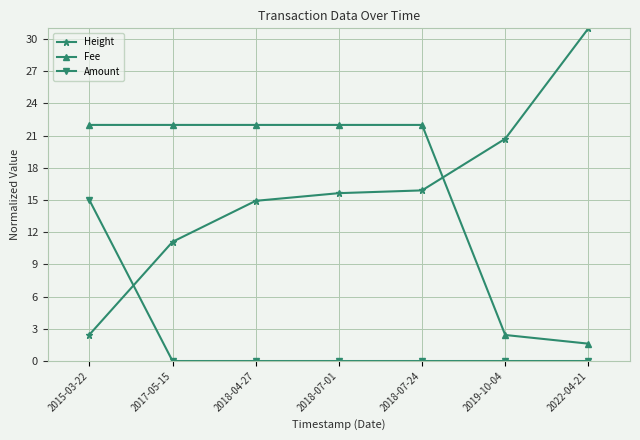

What is the difference between the highest and lowest values at 2022-04-21?

31.0